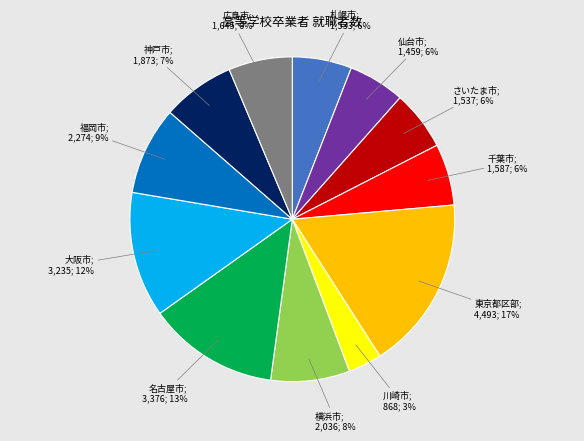

Is there a majority slice in this chart?

No